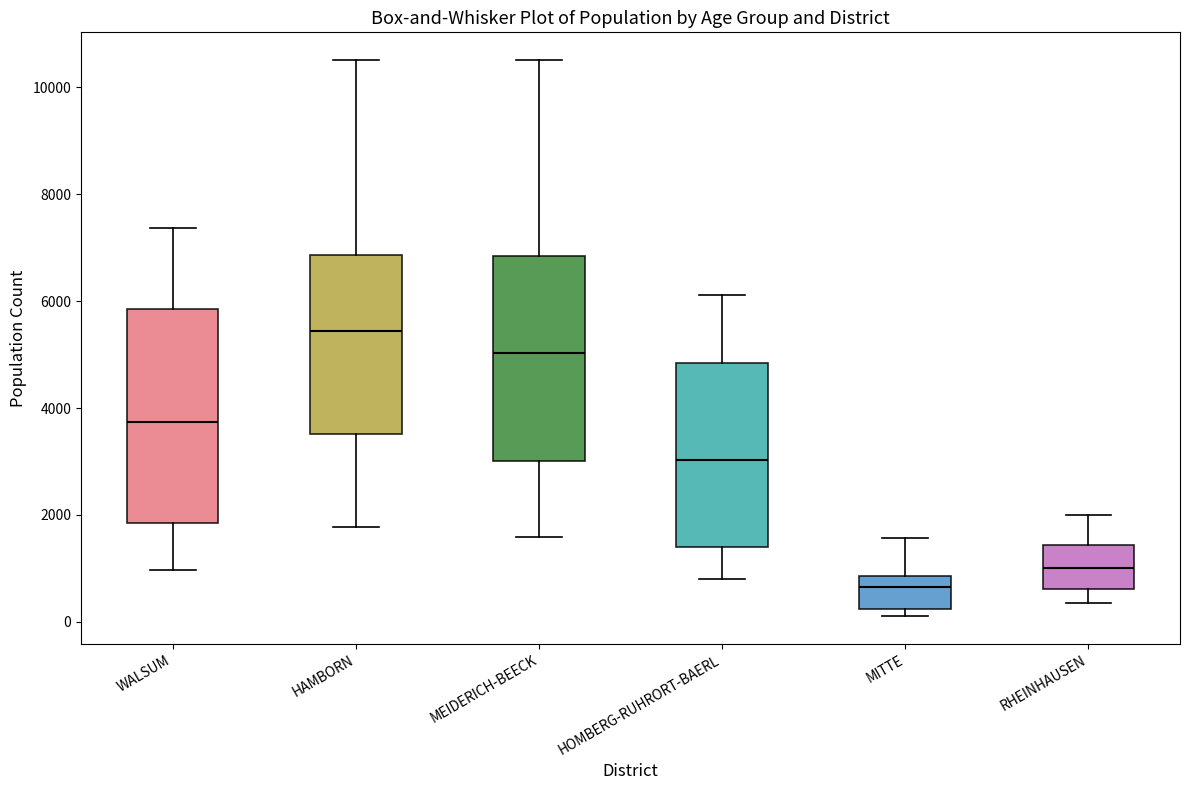

Where is the lower edge of the box for WALSUM on the y-axis? The values are not printed on the chart, so give them approximately, as read against the axis.

1800